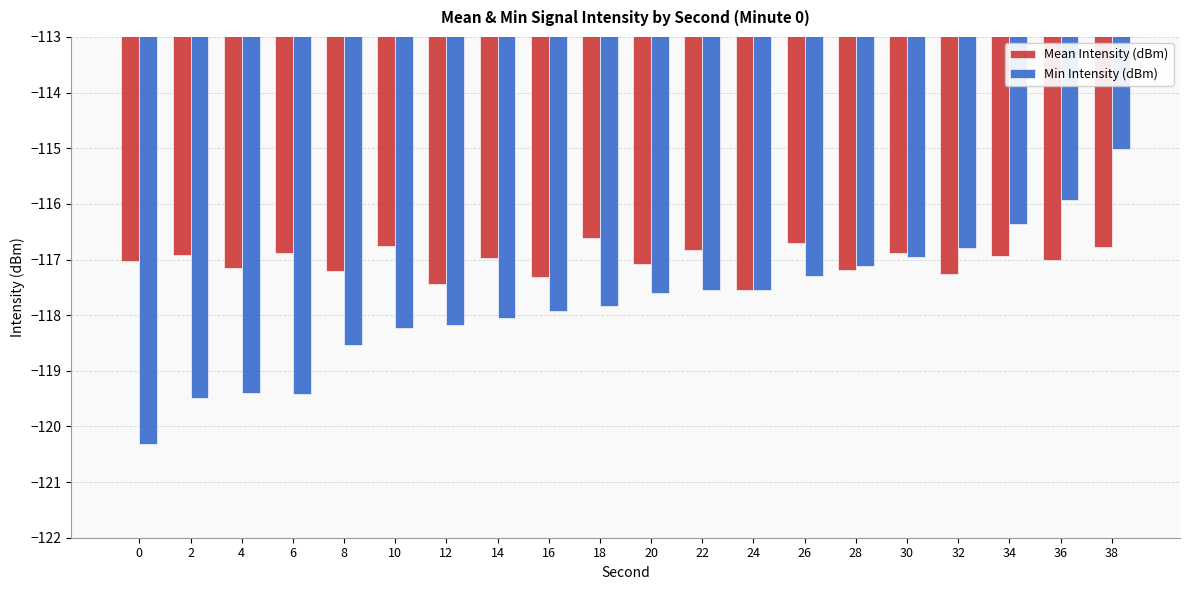

What value does the Min Intensity (dBm) series have at 12?

-118.2